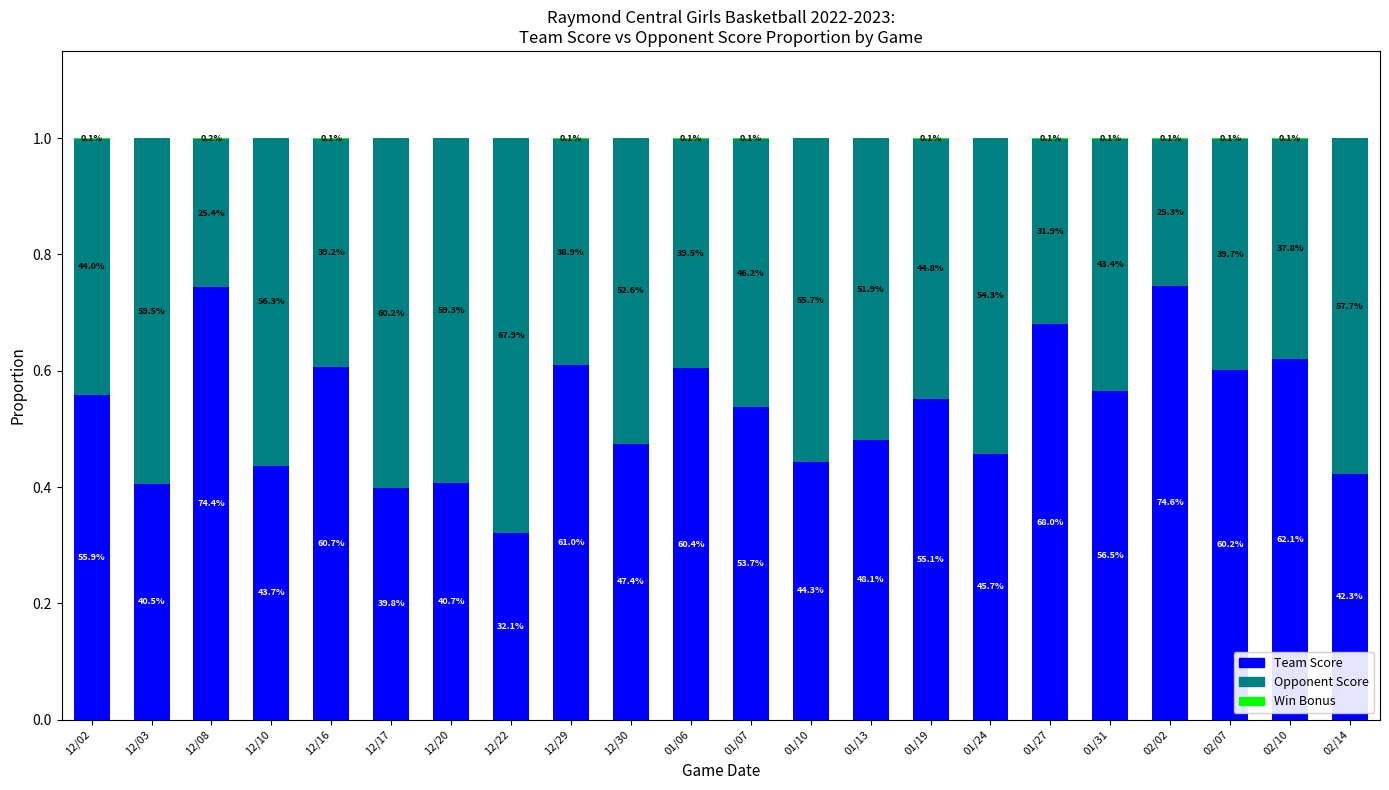

Are the bars grouped side by side (vs. stacked)?

No